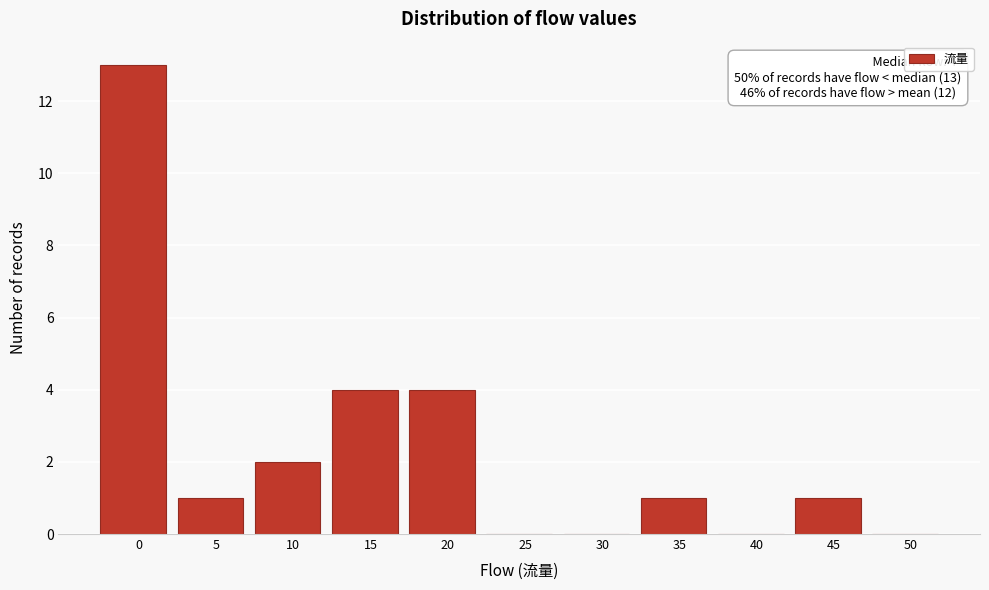

Reading left to right, transcribe all the data shown in this chart.

0=13	5=1	10=2	15=4	20=4	25=0	30=0	35=1	40=0	45=1	50=0